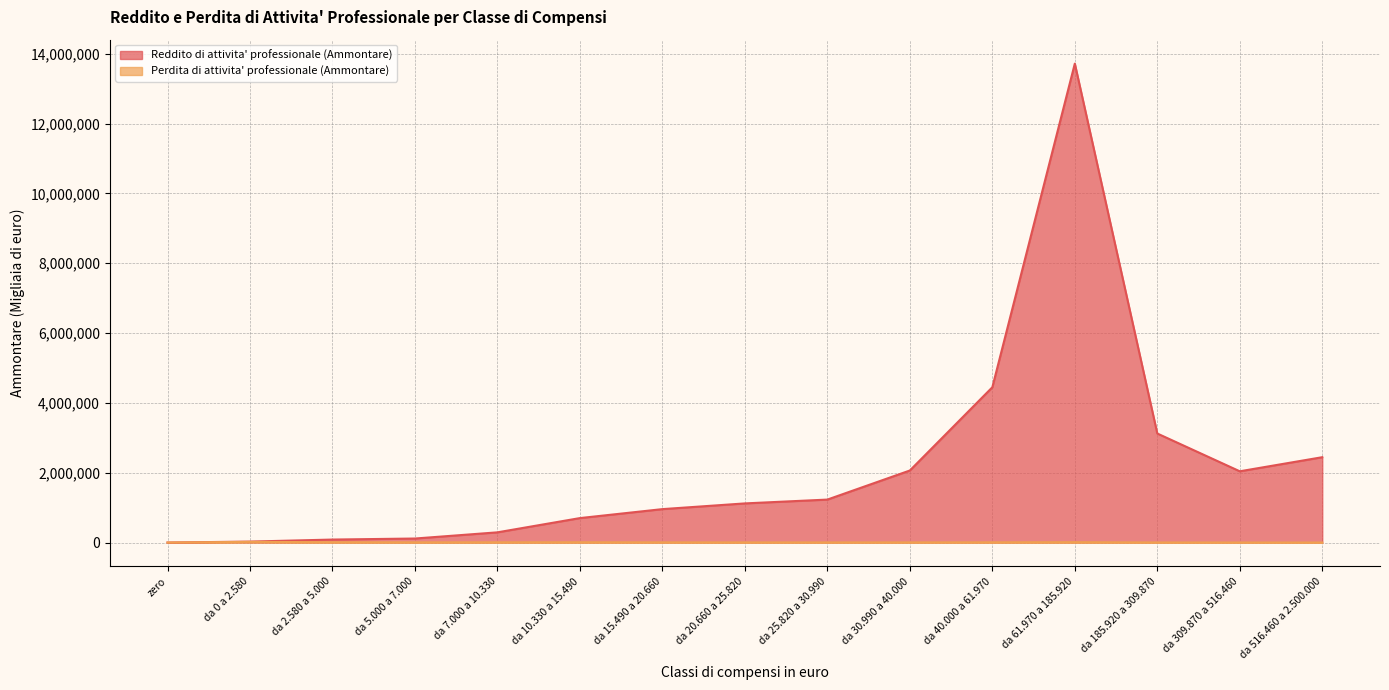

True or false: Reddito di attivita' professionale (Ammontare) and Perdita di attivita' professionale (Ammontare) intersect in this chart.

False